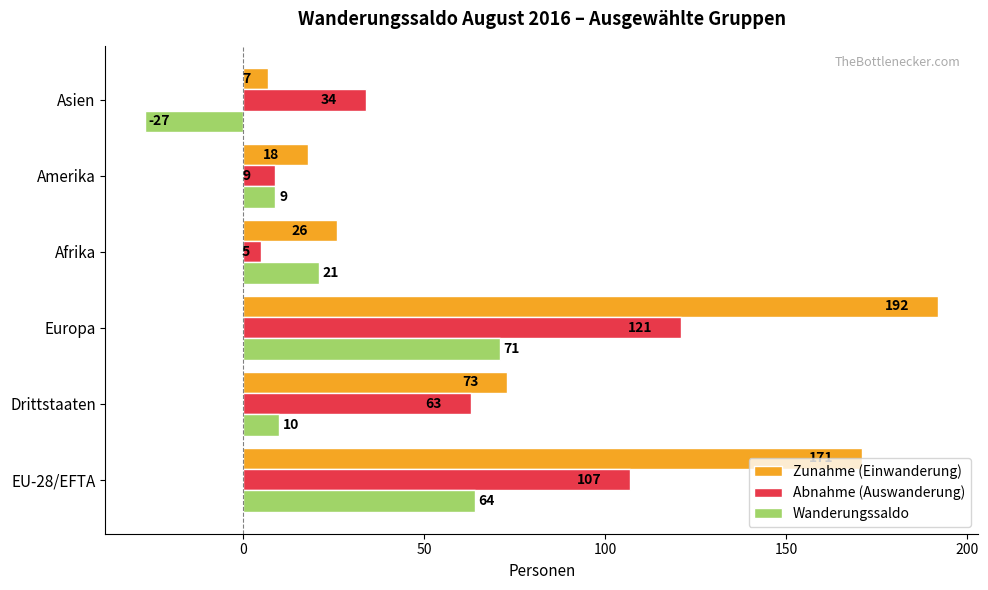

List the labels in order of Zunahme (Einwanderung) value, smallest first.

Asien, Amerika, Afrika, Drittstaaten, EU-28/EFTA, Europa